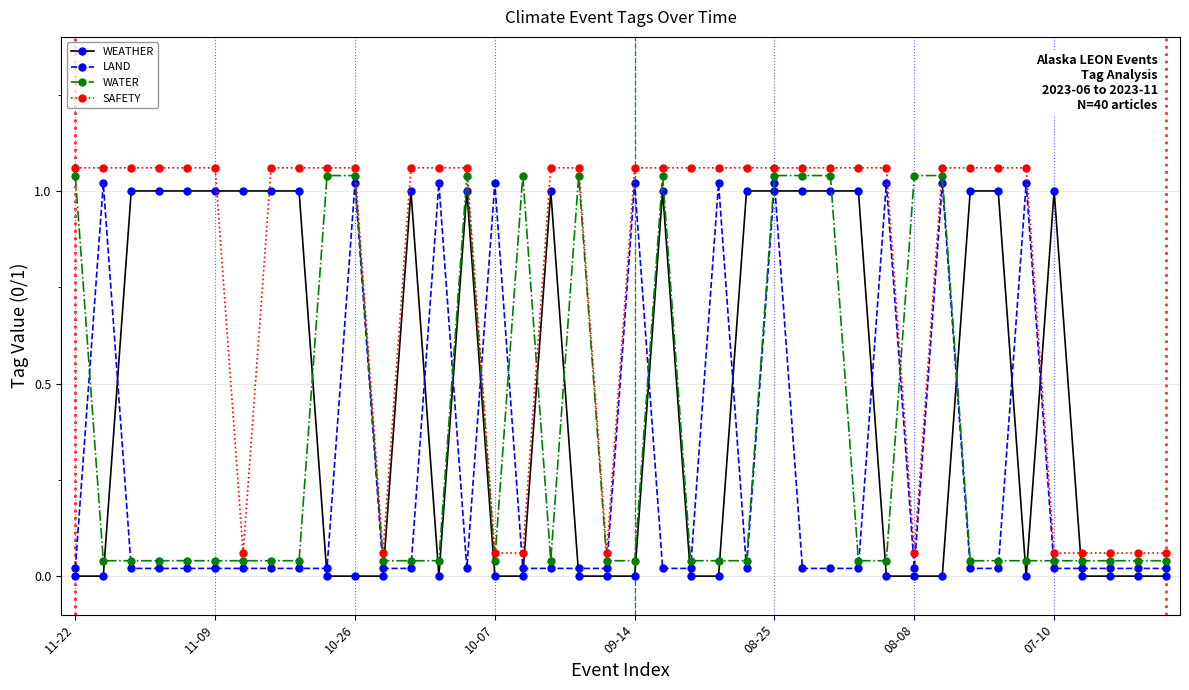

How many times do LAND and WEATHER cross each other?

18